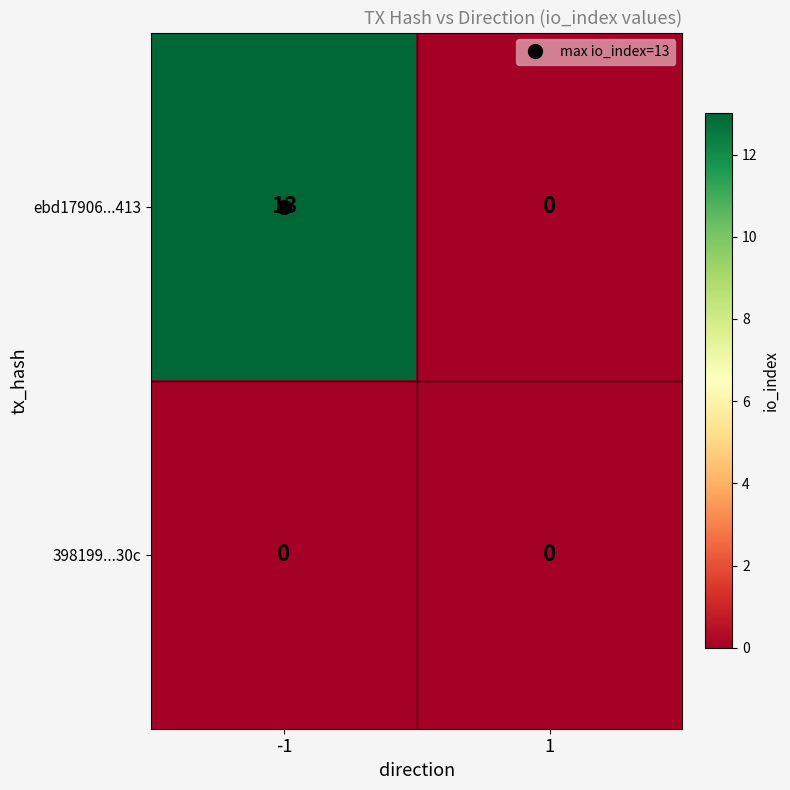

What is the sum of all ebd17906...413 values?

13